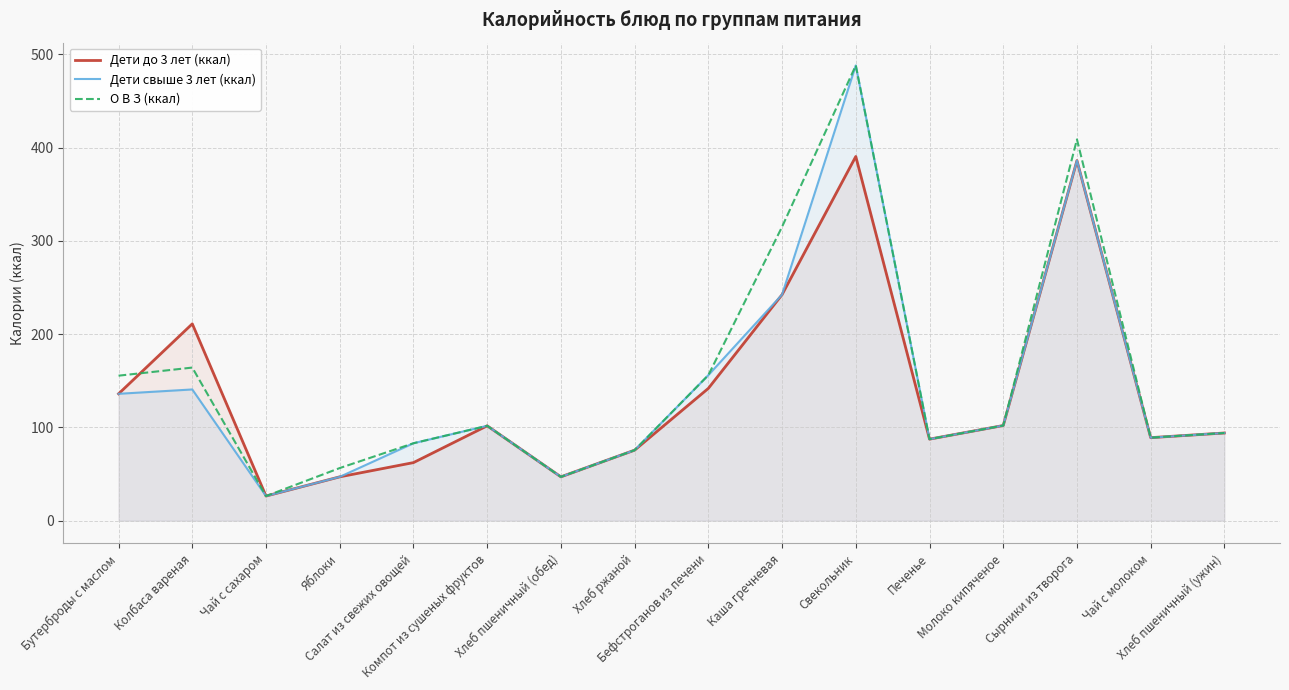

The value of Дети свыше 3 лет (ккал) at Чай с сахаром is 26.4. True or false?

True